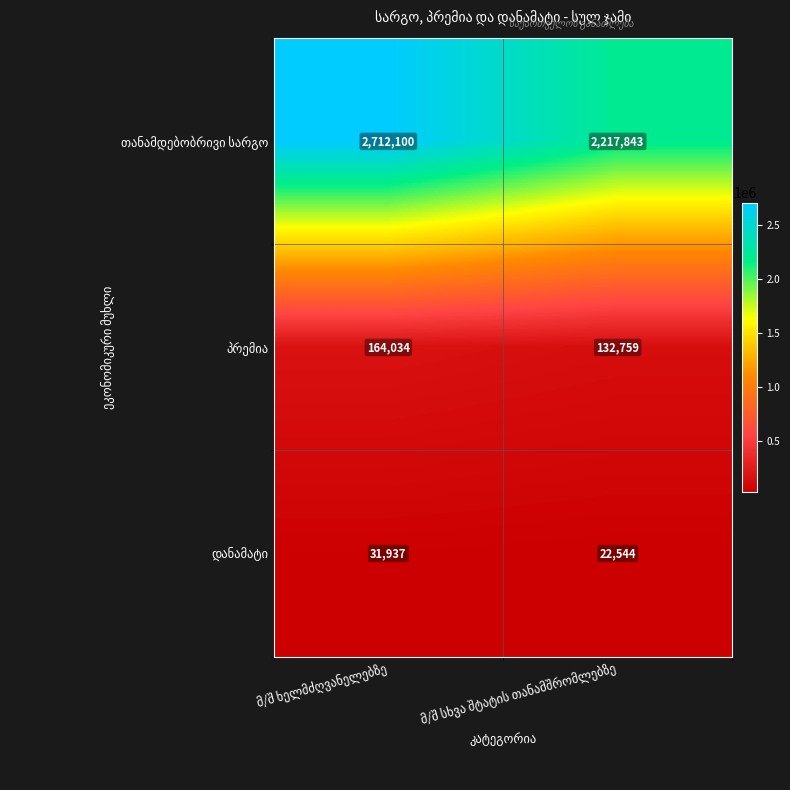

Count the number of categories in the chart.

2